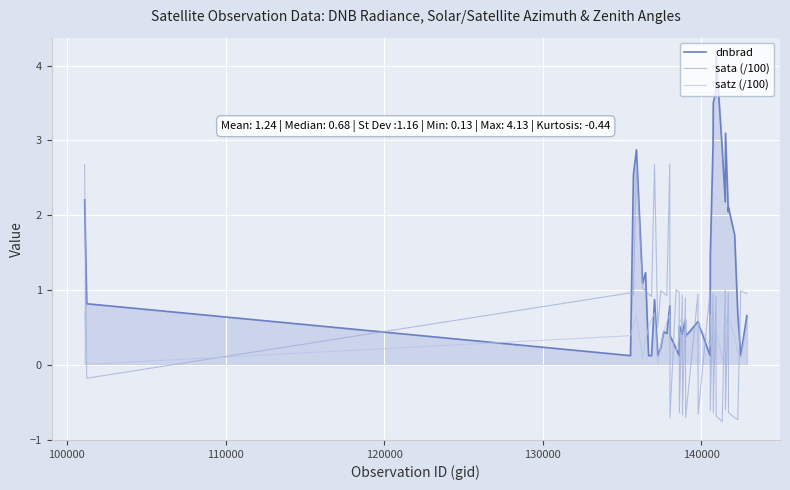

True or false: satz (/100) has more than 1 interior local peaks.

True